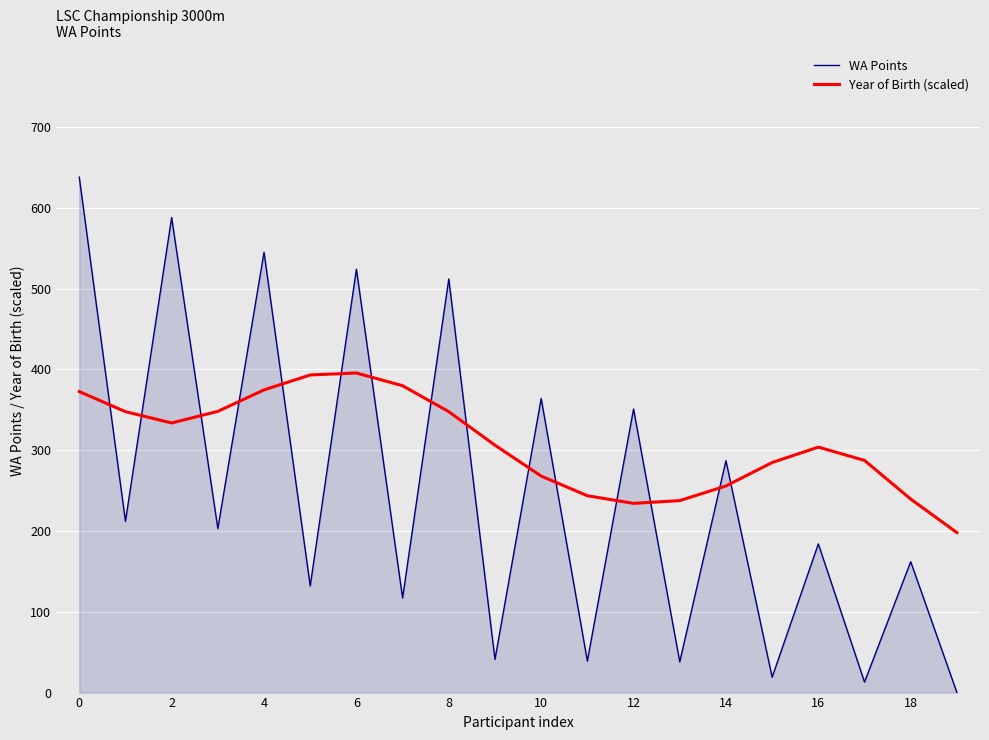

Rank the series by their average value, from highest to lowest.

Year of Birth (scaled), WA Points